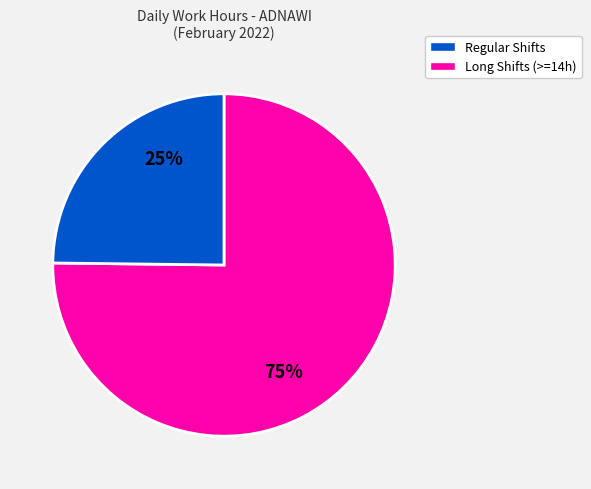

To the nearest percent, what is the difference between the largest and smallest slice percentages?

50%